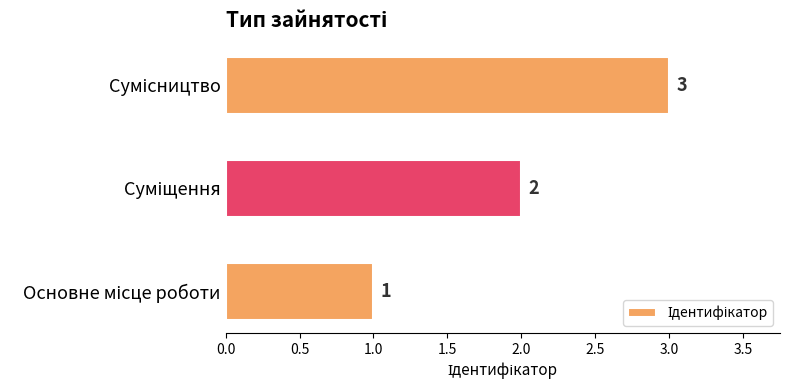

How many values are between 1 and 3?

3